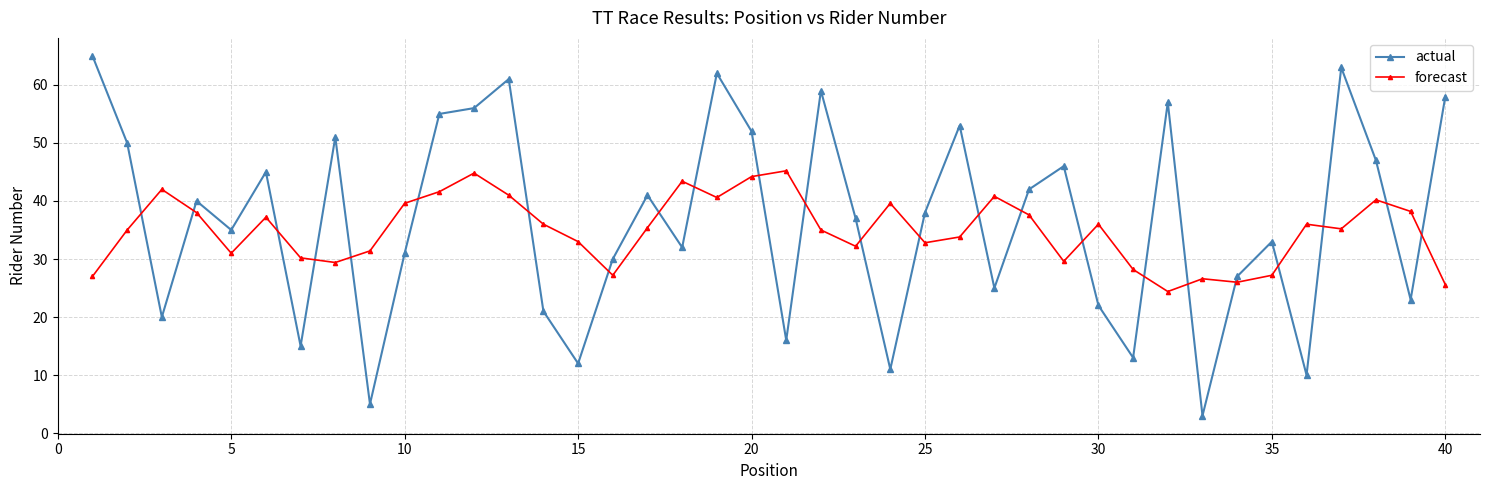

True or false: forecast and actual intersect in this chart.

True